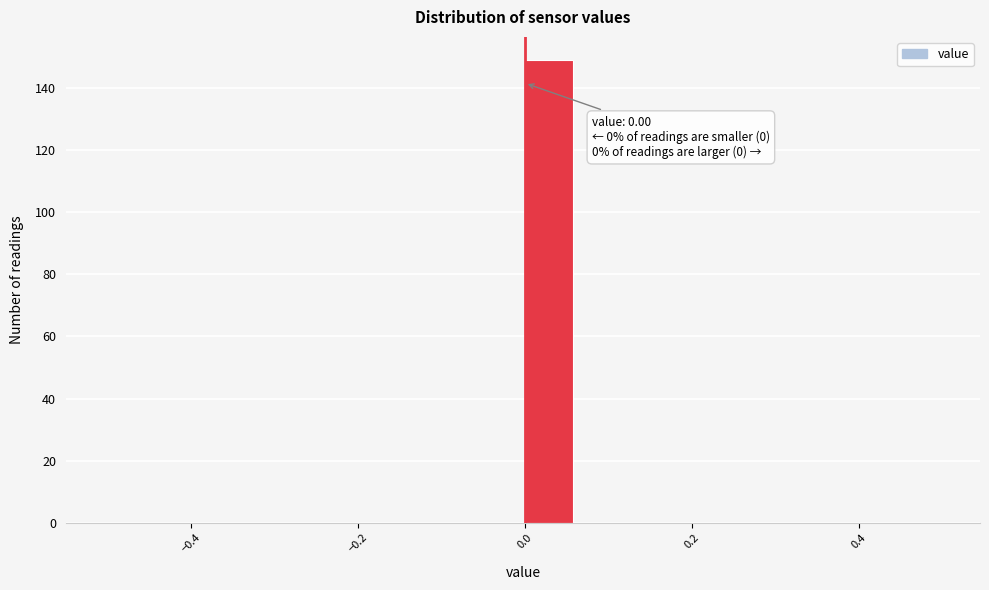

Read against the x-axis, roughly where is the centre of the tallest bar?

0.02